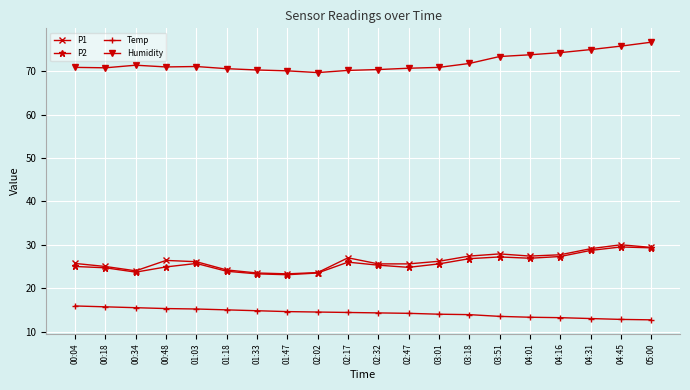

Where is the first local minimum for P1?

00:34